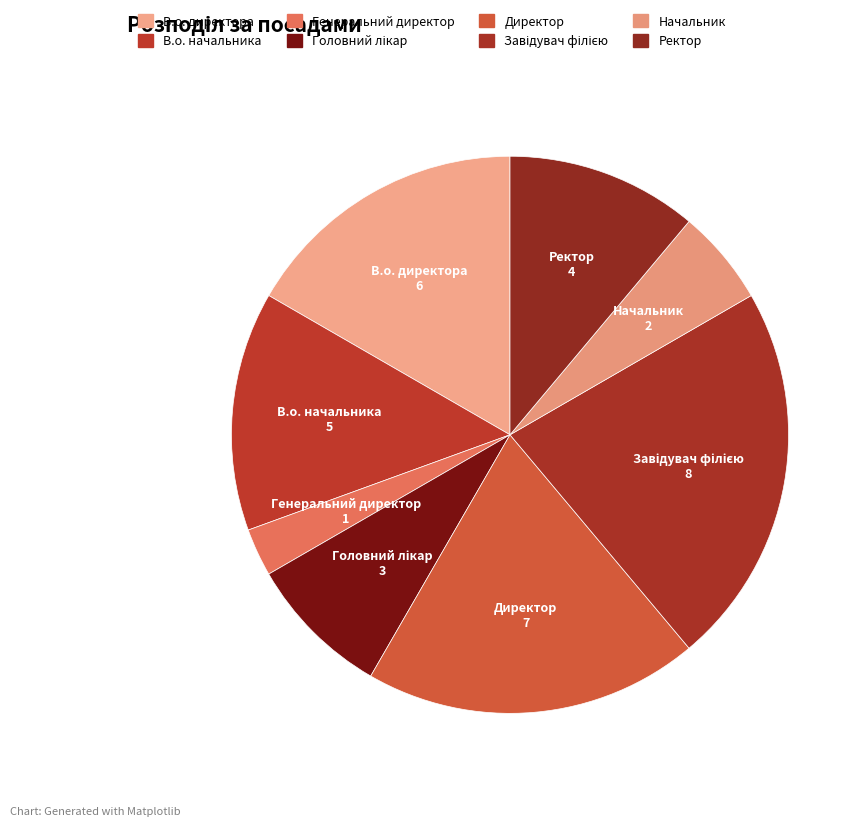

How many segments does this pie chart have?

8